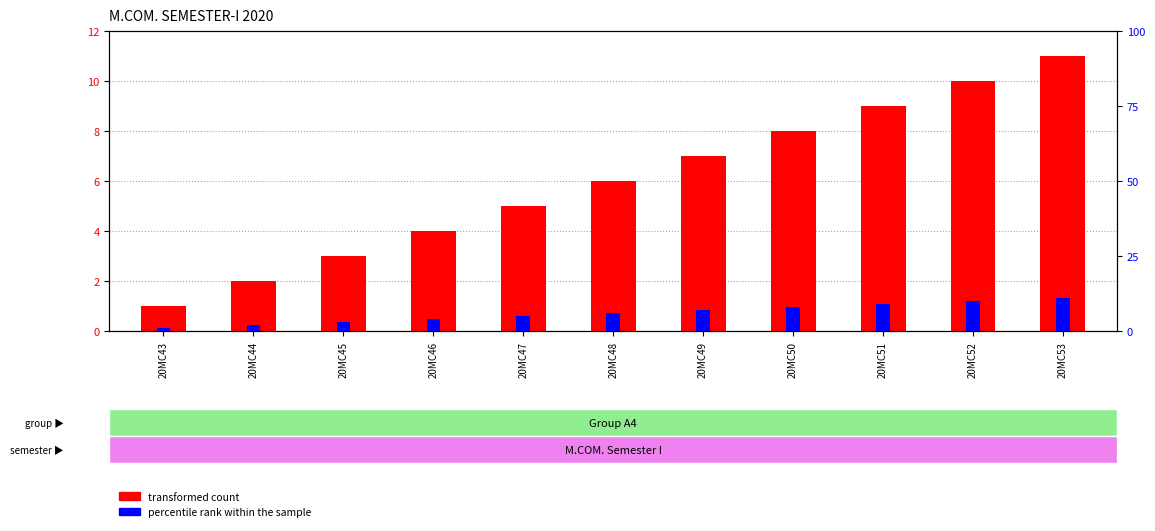

What is the sum of the transformed count values at 20MC46 and 20MC53?

15